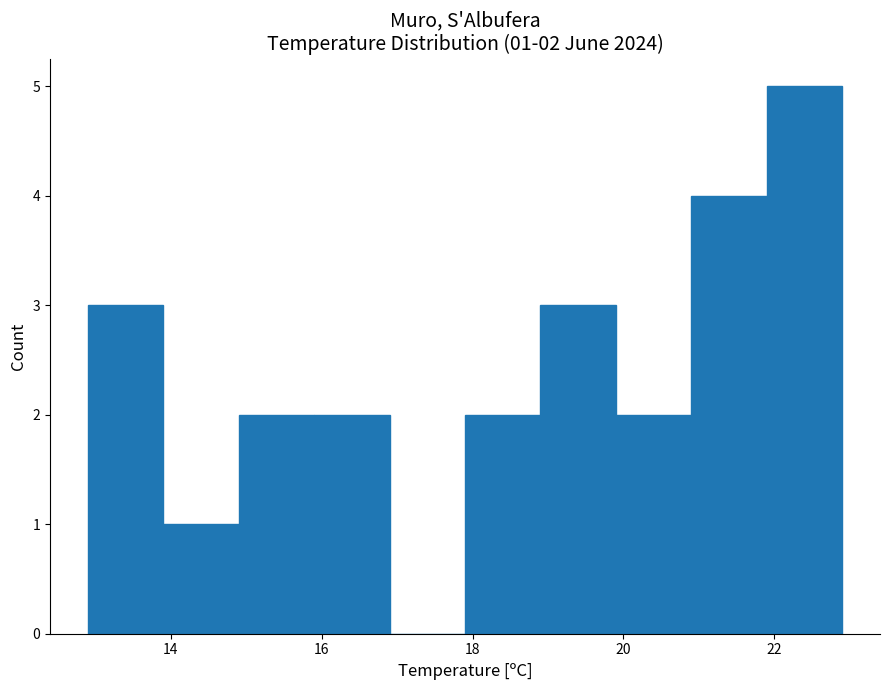

Which range on the x-axis has the tallest bar?

21.9 to 22.9